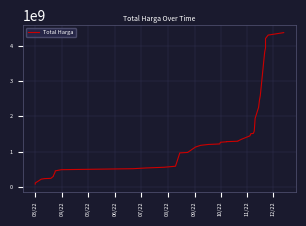

What is the value of the 5th point from the left?

238406000